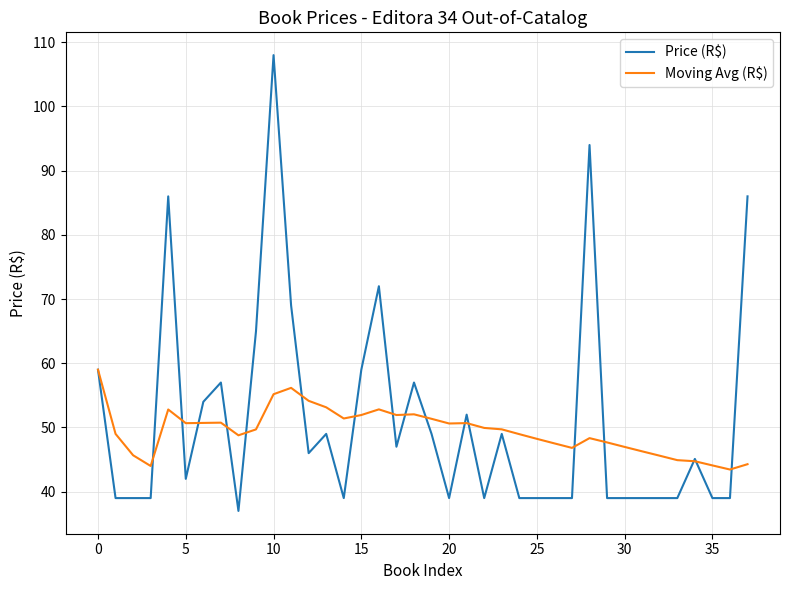

Which series has the largest range (max minus min)?

Price (R$)